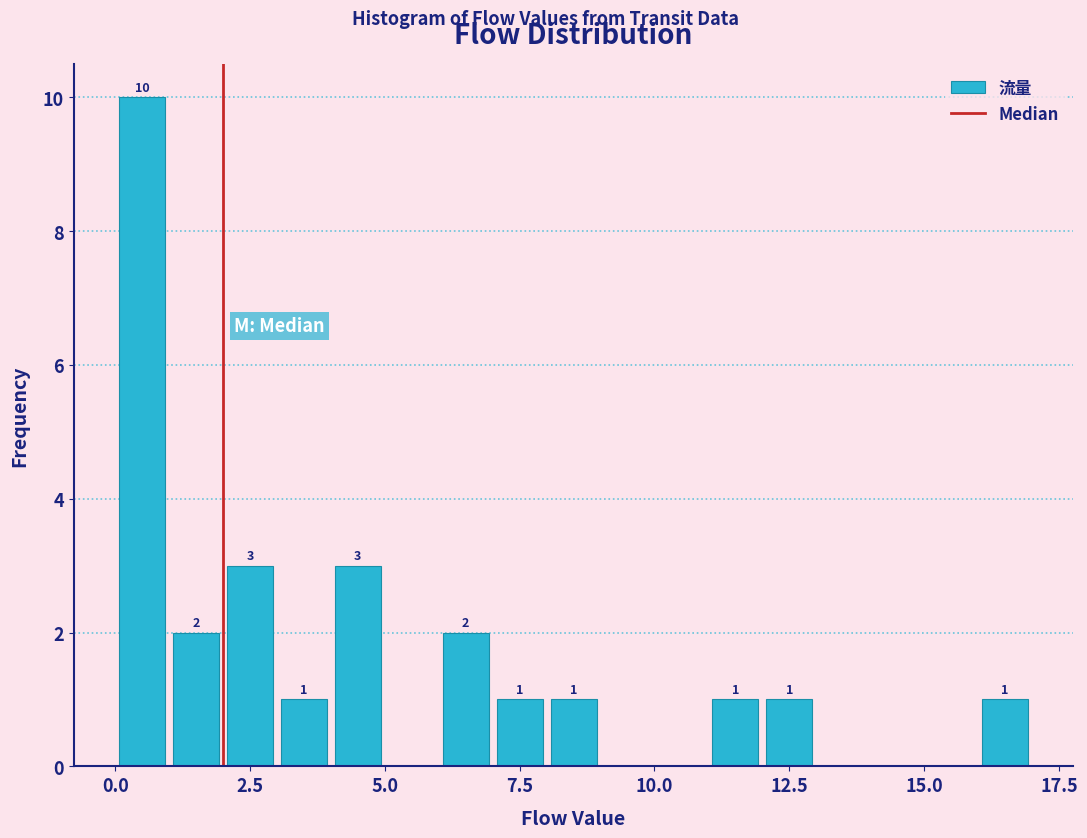

Read against the x-axis, roughly where is the centre of the tallest bar?

0.5